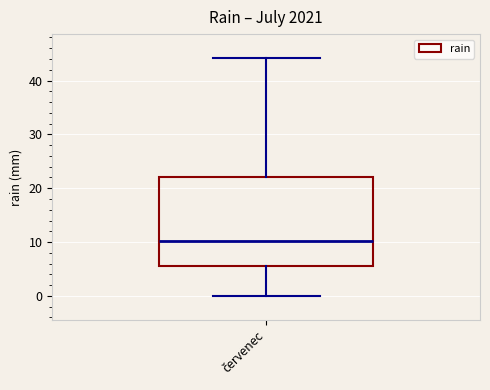

Transcribe this box plot: give where the median line is, the range the box spans, and where the two whiskers end, as read against the y-axis. The values are not printed on the chart, so give them approximately, as read against the axis.

median 10, box 6 to 22, whiskers 0 to 44